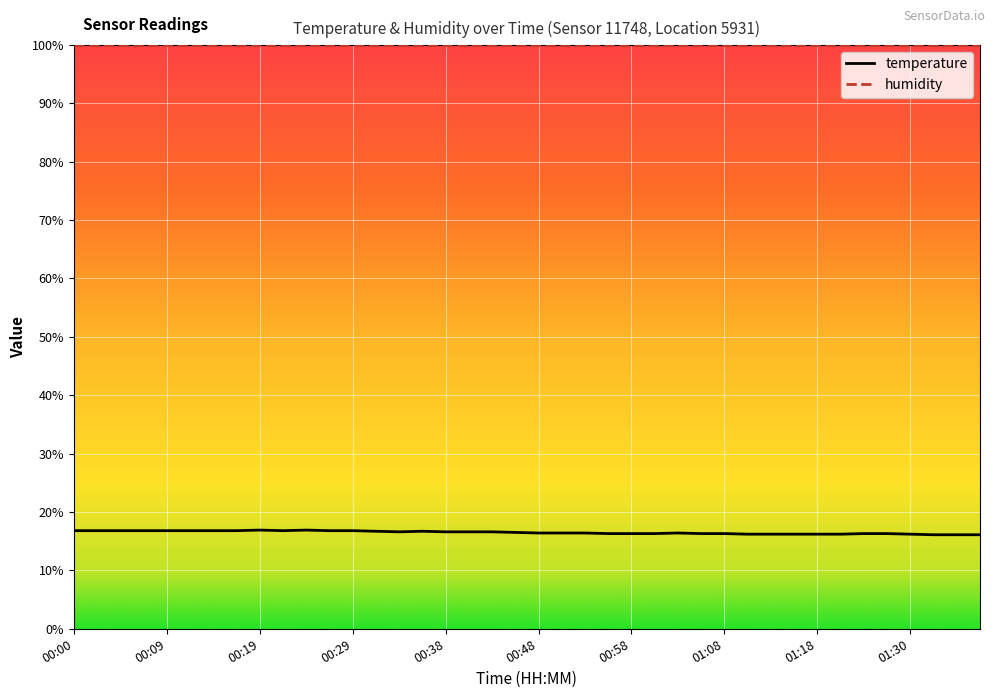

Which series has the largest range (max minus min)?

temperature